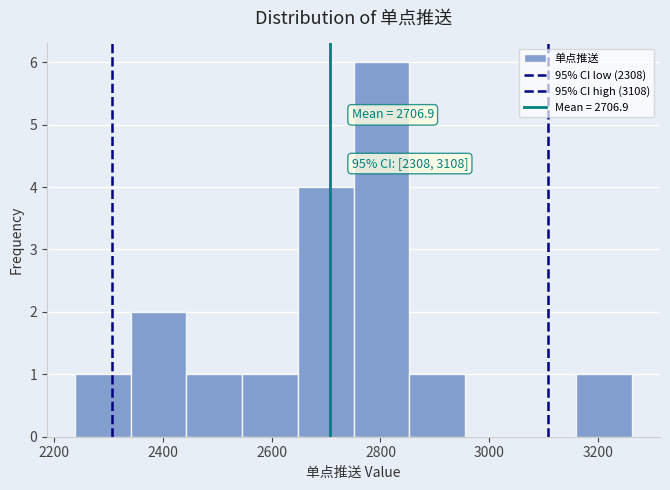

Over which range of the x-axis is the bar tallest?

2760 to 2860